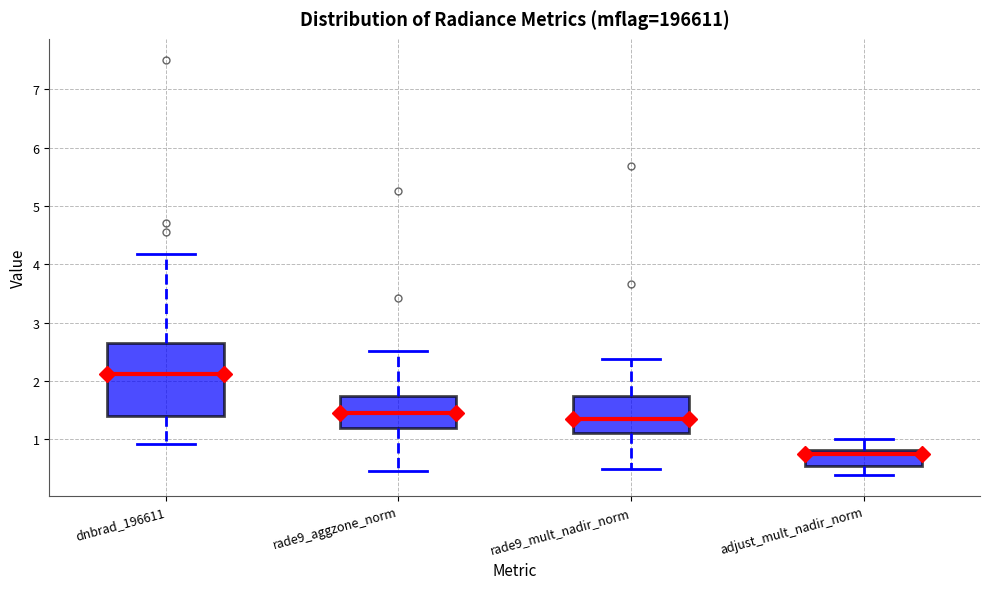

Where is the lower edge of the box for rade9_mult_nadir_norm on the y-axis? The values are not printed on the chart, so give them approximately, as read against the axis.

1.1